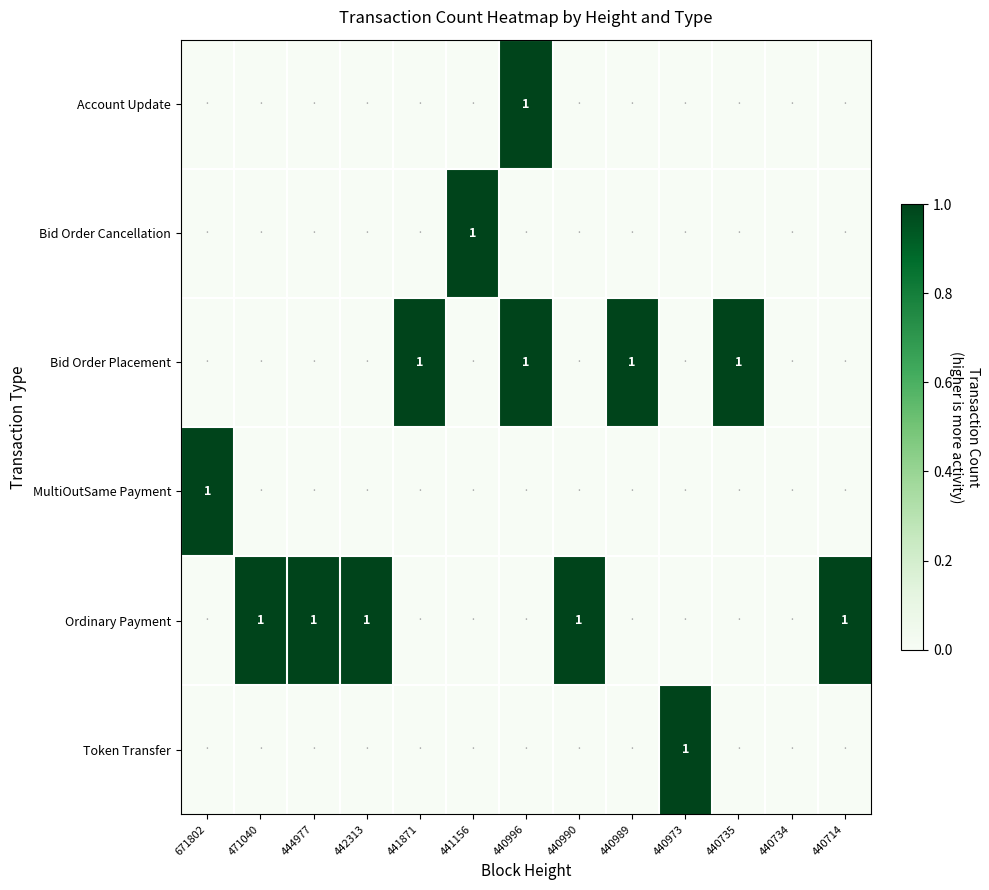

Which has a higher value, 471040 or 441156?

471040